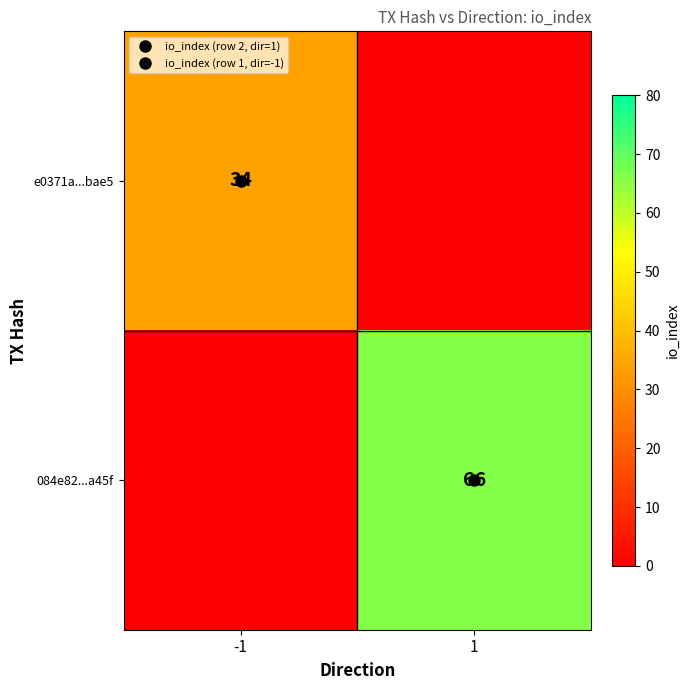

What is the greatest value displayed?

66